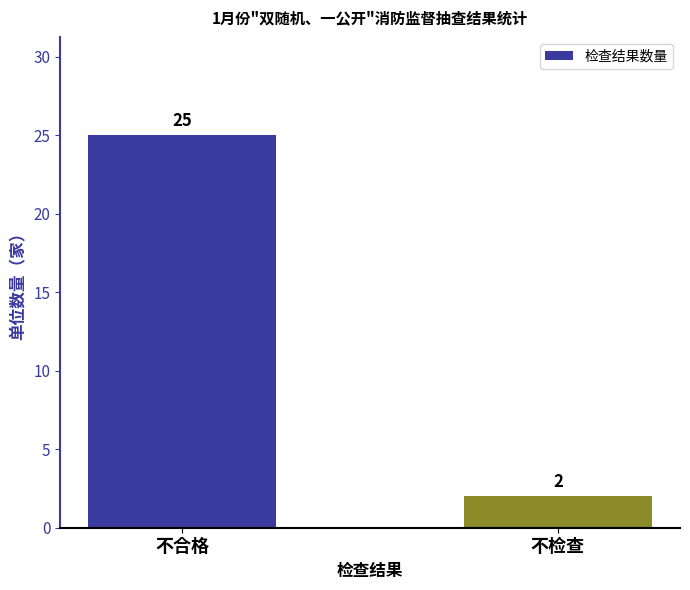

Is it true that the value at 不检查 is 1?

False